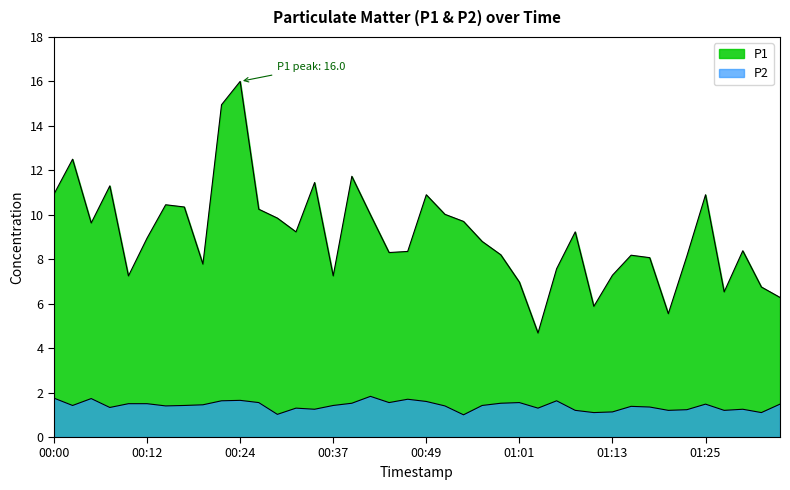

What is the label of the 26th point from the right?

00:34